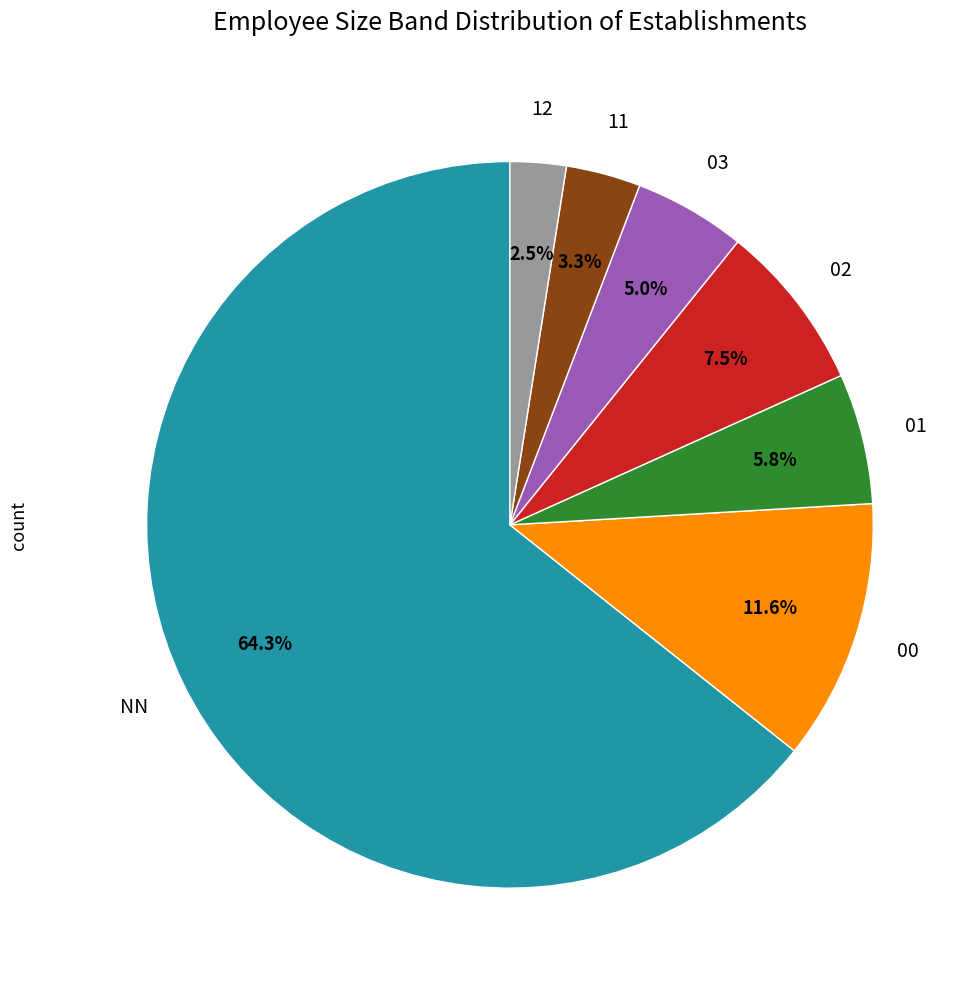

Is there any slice that represents more than half of the pie?

Yes